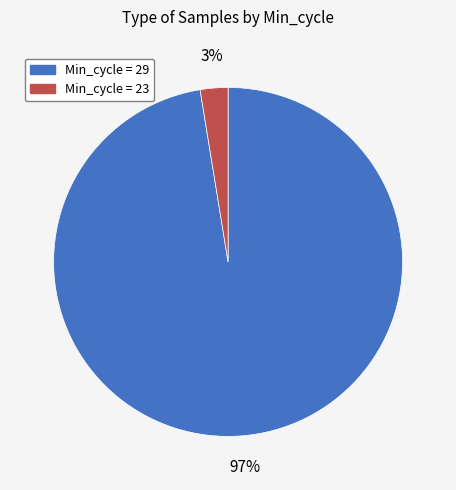

Is there any slice that represents more than half of the pie?

Yes